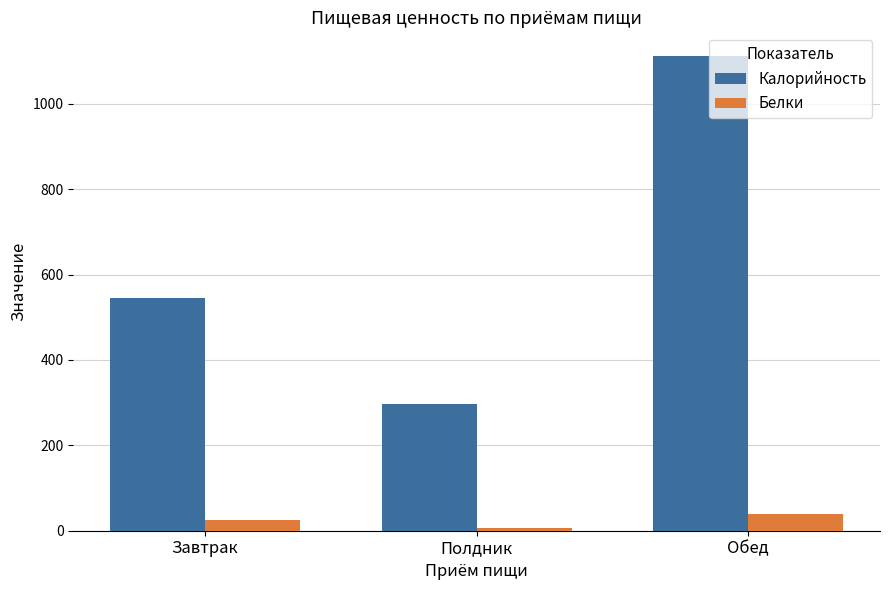

Does the chart contain any negative values?

No